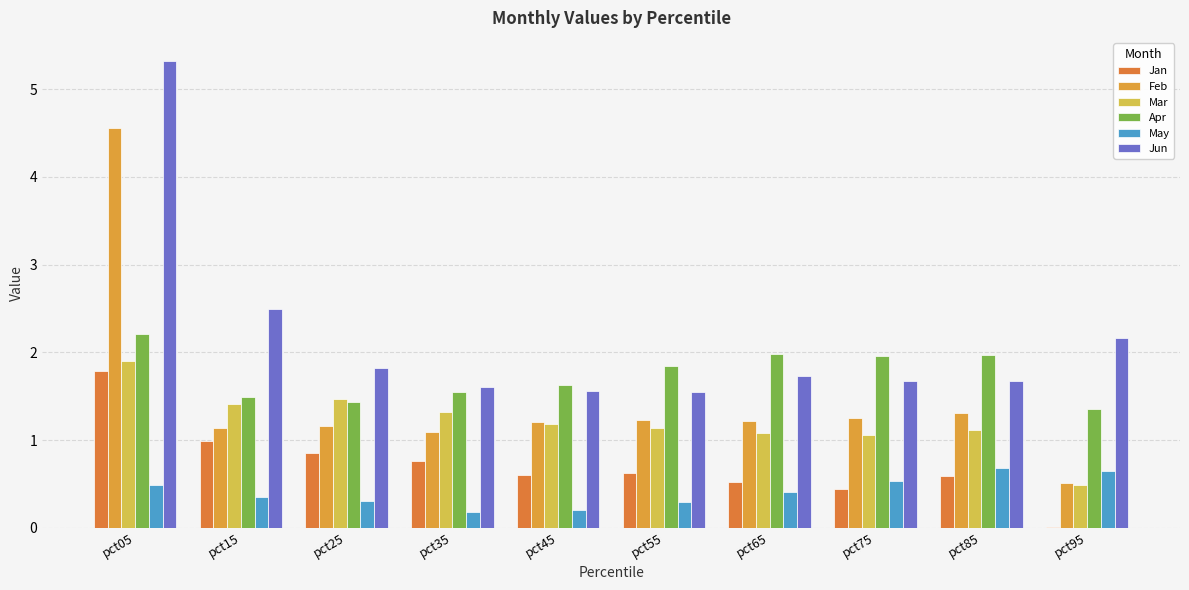

Between pct15 and pct85, which series saw the biggest shift?

Jun